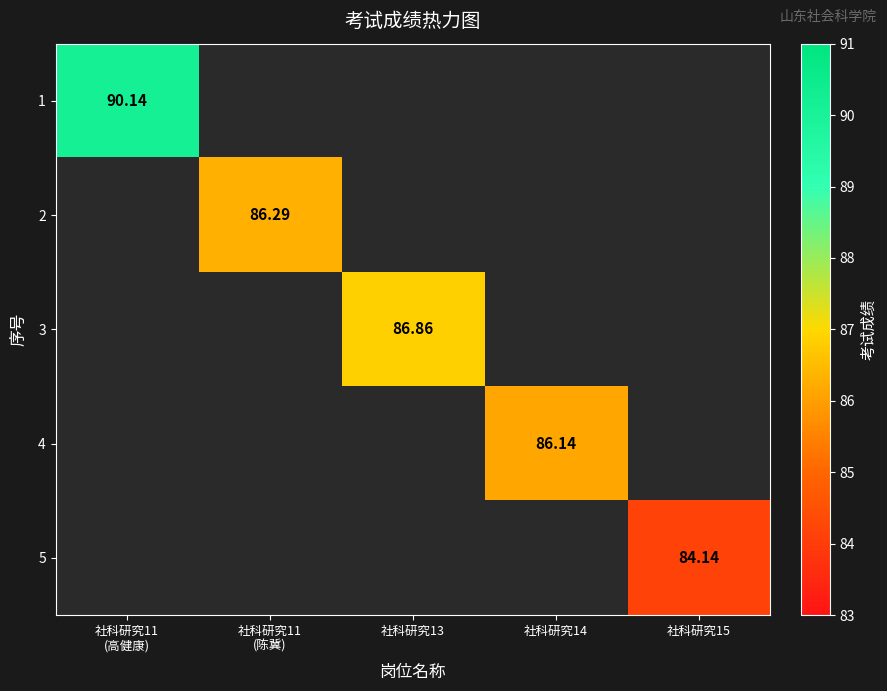

How many values in 5 are above zero?

1